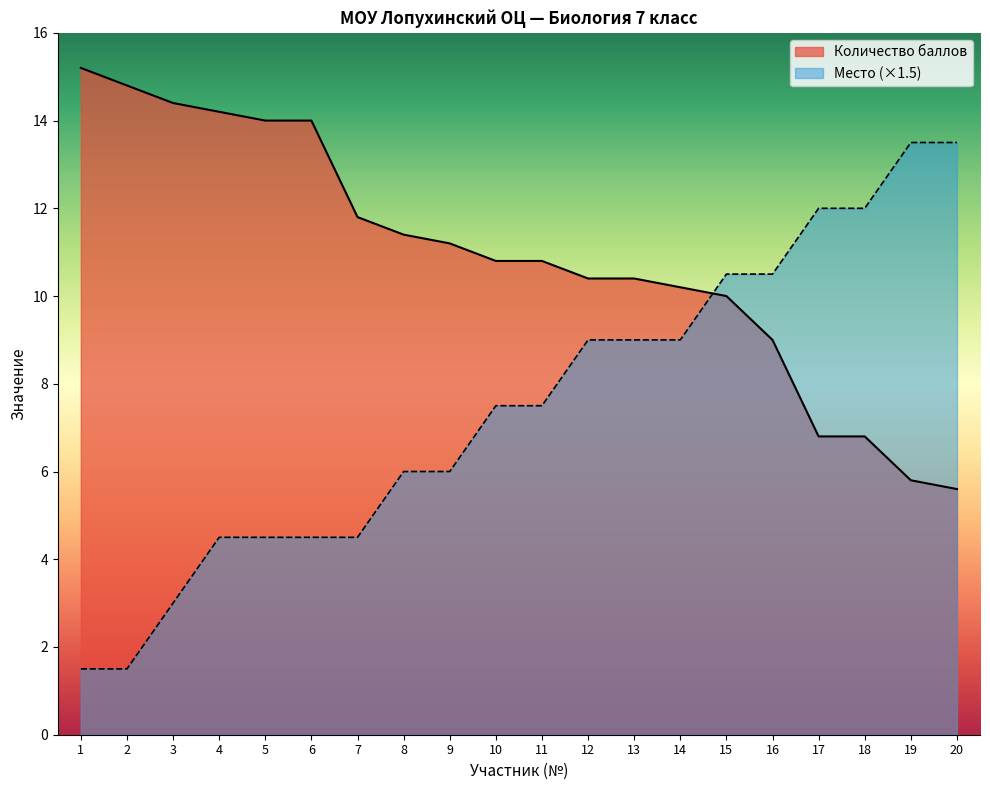

Which series ends up on top after the final intersection of Место and Количество баллов?

Место